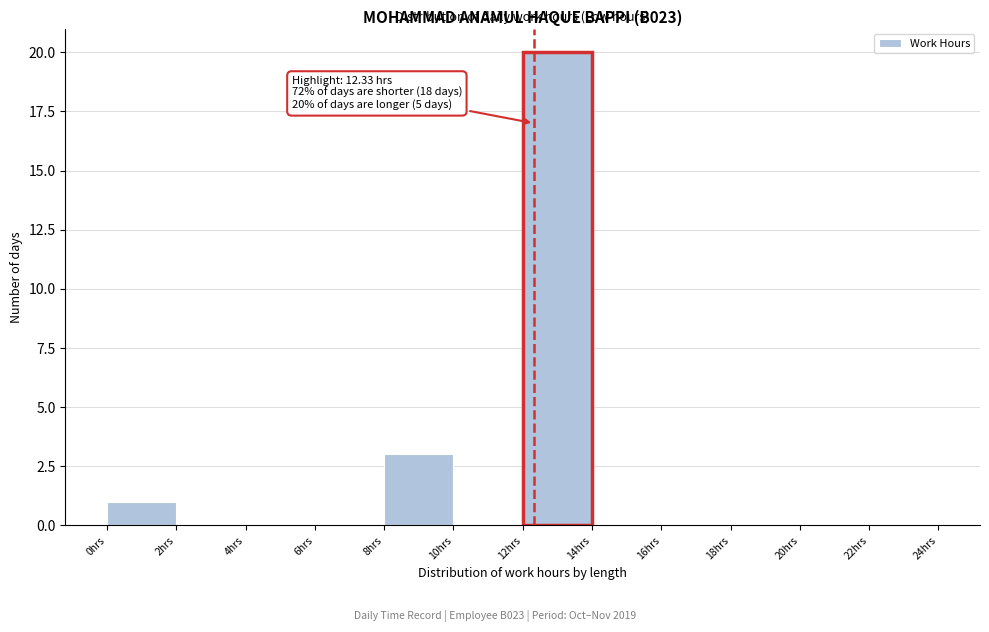

Over which range of the x-axis is the bar tallest?

12 to 14